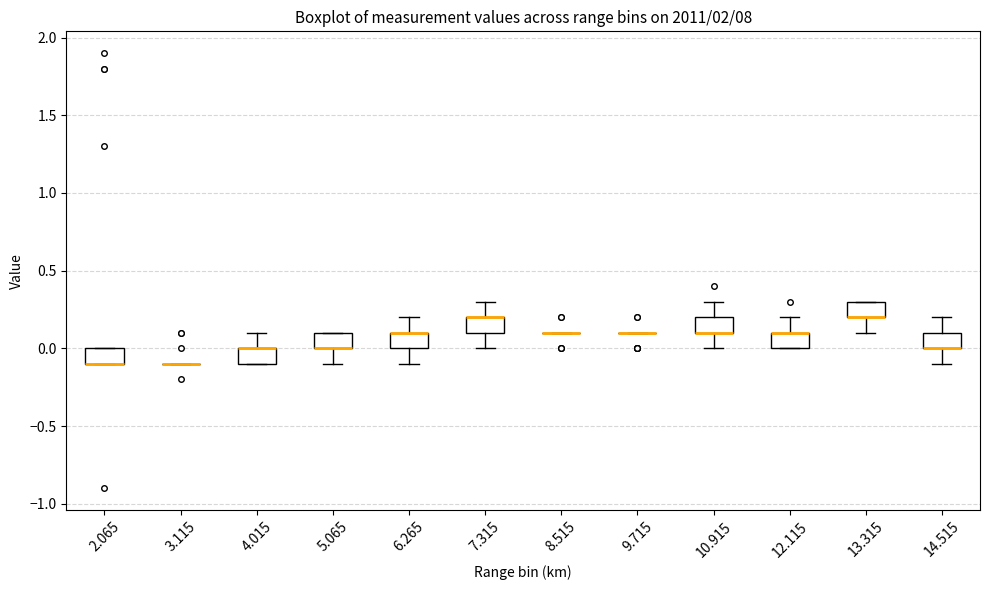

Reading left to right, read every box against the y-axis: the position of its median line, the range the box covers, and the ends of its whiskers. The values are not printed on the chart, so give them approximately, as read against the axis.

2.065: median -0.1 (drawn on the box's lower edge), box -0.1 to 0.0, whiskers -0.1 to 0.0
3.115: box collapsed to a line at -0.1, whiskers -0.1 to -0.1
4.015: median 0.0 (drawn on the box's upper edge), box -0.1 to 0.0, whiskers -0.1 to 0.1
5.065: median 0.0 (drawn on the box's lower edge), box 0.0 to 0.1, whiskers -0.1 to 0.1
6.265: median 0.1 (drawn on the box's upper edge), box 0.0 to 0.1, whiskers -0.1 to 0.2
7.315: median 0.2 (drawn on the box's upper edge), box 0.1 to 0.2, whiskers 0.0 to 0.3
8.515: box collapsed to a line at 0.1, whiskers 0.1 to 0.1
9.715: box collapsed to a line at 0.1, whiskers 0.1 to 0.1
10.915: median 0.1 (drawn on the box's lower edge), box 0.1 to 0.2, whiskers 0.0 to 0.3
12.115: median 0.1 (drawn on the box's upper edge), box 0.0 to 0.1, whiskers 0.0 to 0.2
13.315: median 0.2 (drawn on the box's lower edge), box 0.2 to 0.3, whiskers 0.1 to 0.3
14.515: median 0.0 (drawn on the box's lower edge), box 0.0 to 0.1, whiskers -0.1 to 0.2